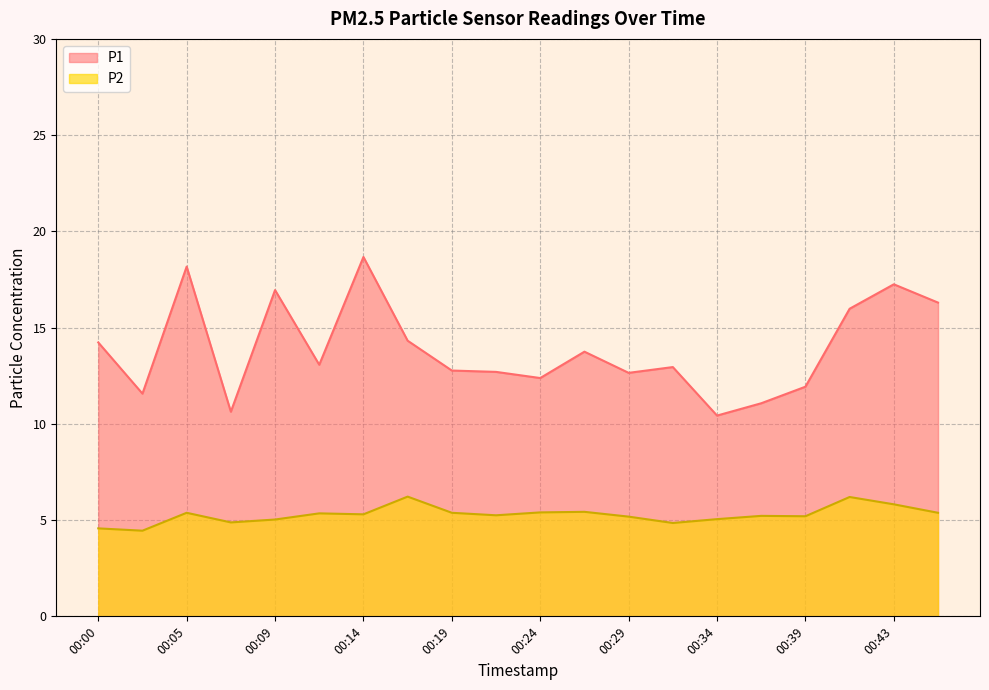

What is the total value across all series at 00:00?

18.8